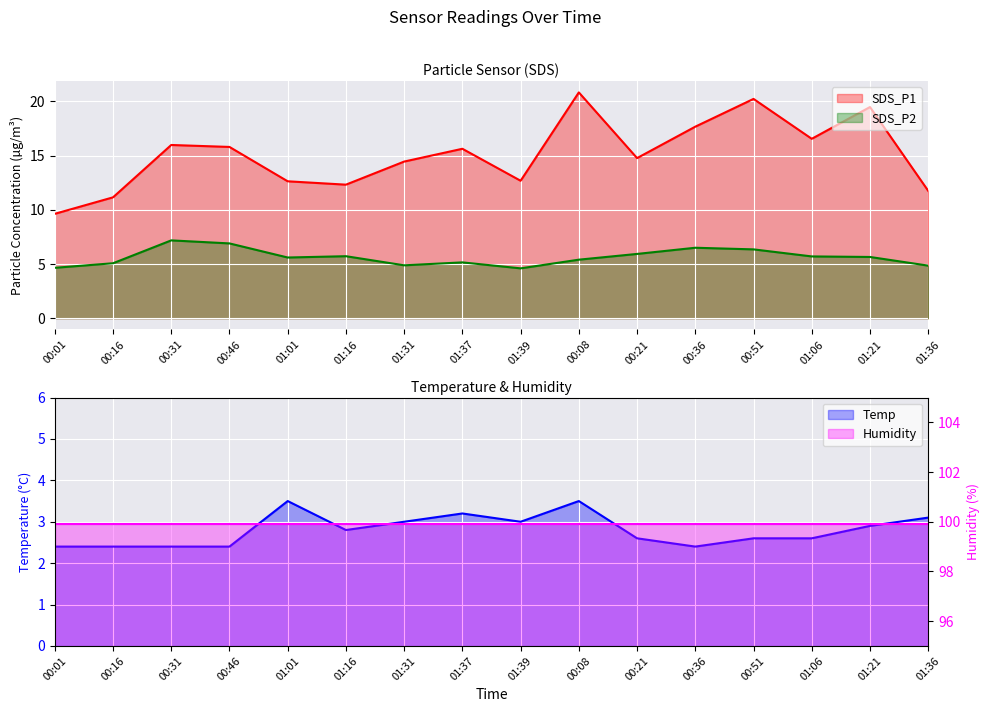

How many interior local valleys does the SDS_P1 series have?

4